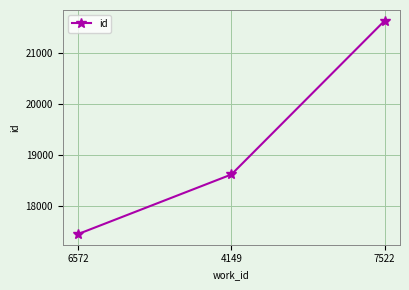

Which label corresponds to the largest value in the chart?

7522